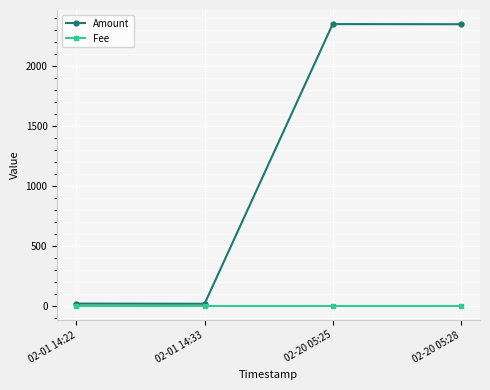

What value does the Amount series have at 02-01 14:33, to the nearest 10?

20